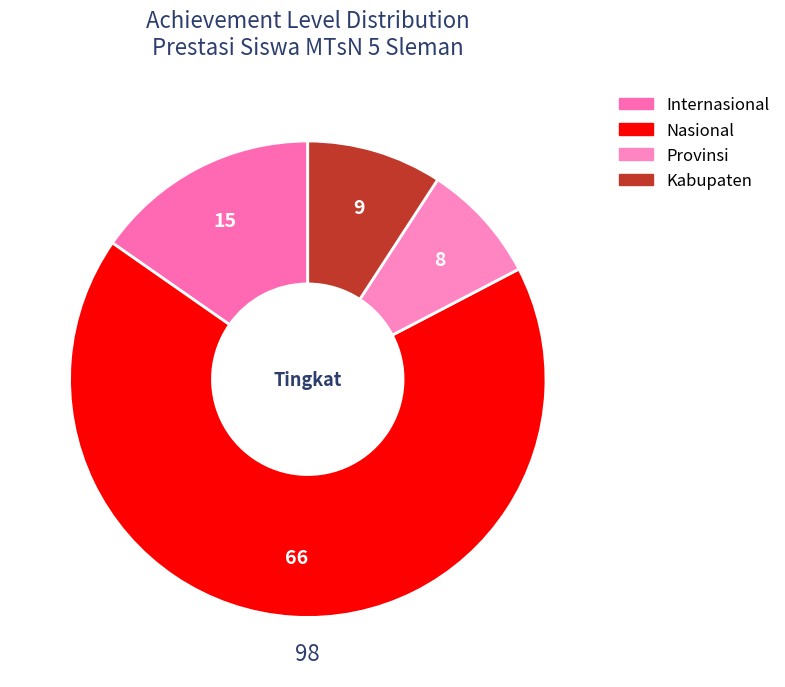

What is the total percentage of Nasional and Kabupaten?

76.5%